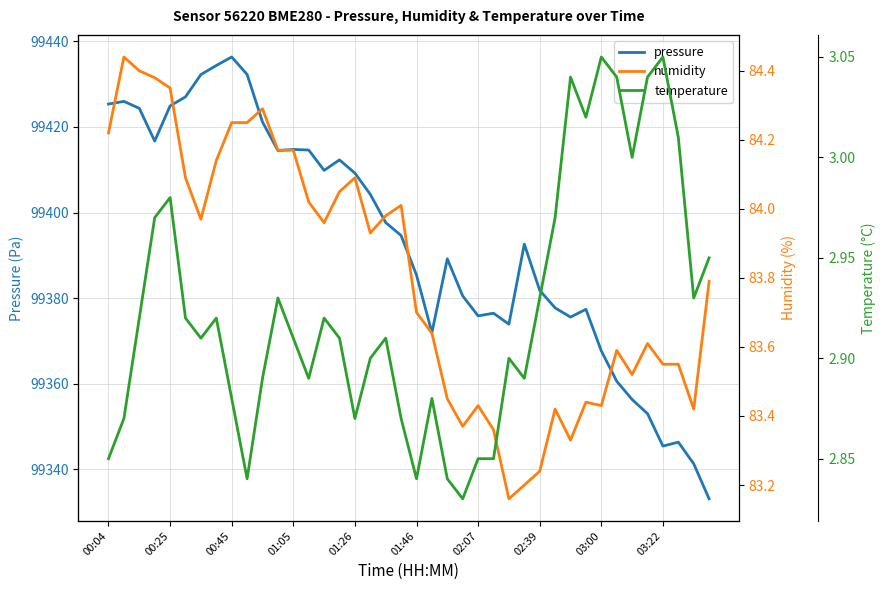

Is the value of temperature at 26 greater than the value of pressure at 01:05?

No